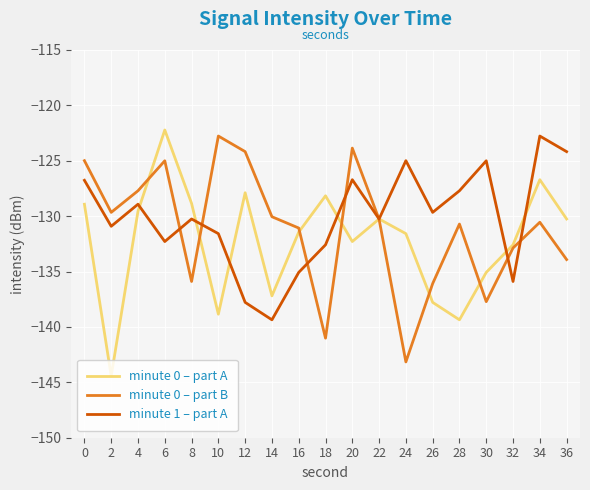

Read the minute 1 – part A value at 24.

-125.0